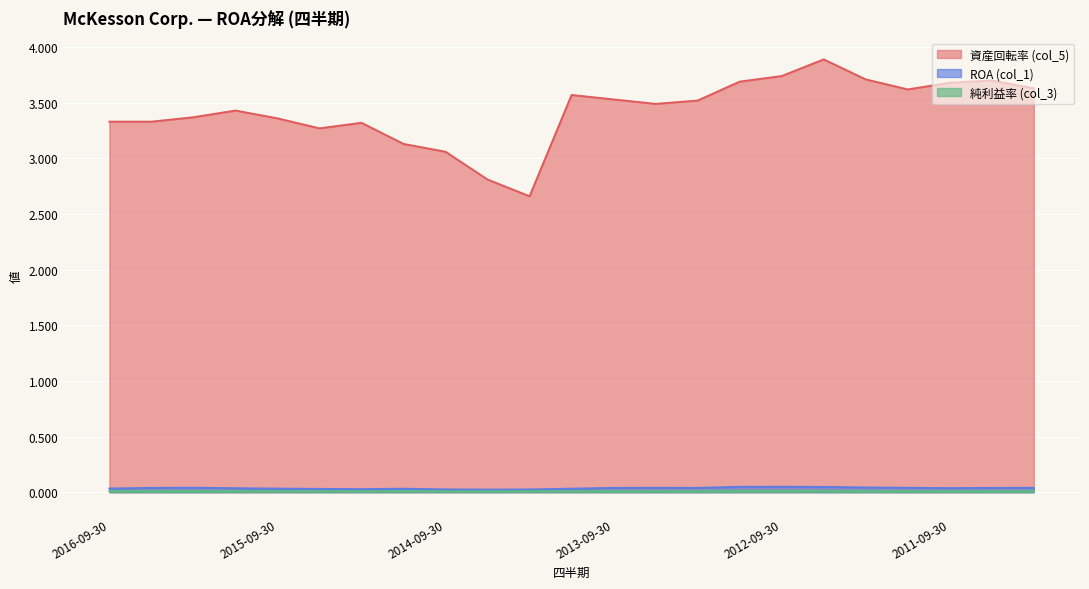

Which has a higher value, 2014-06-30 or 2013-06-30?

2013-06-30